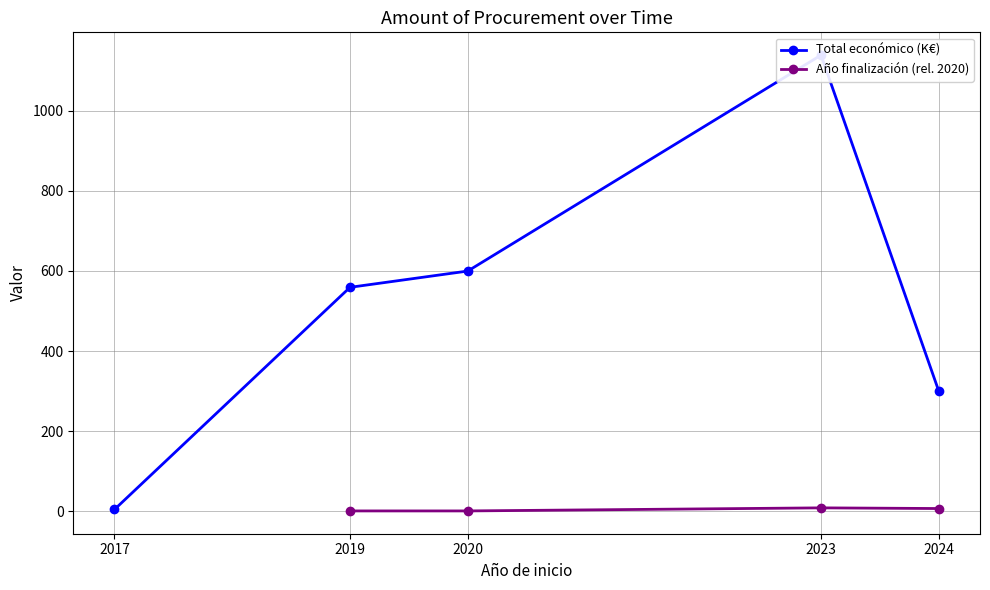

Does the chart display data point markers on the line(s)?

Yes